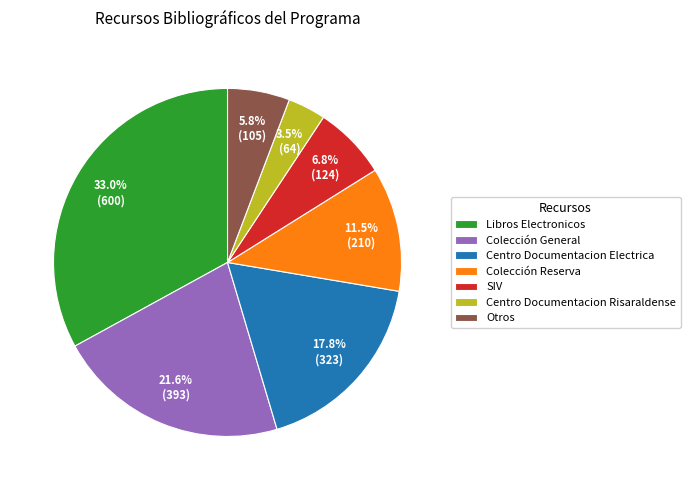

To the nearest percent, what portion does Libros Electronicos represent?

33%